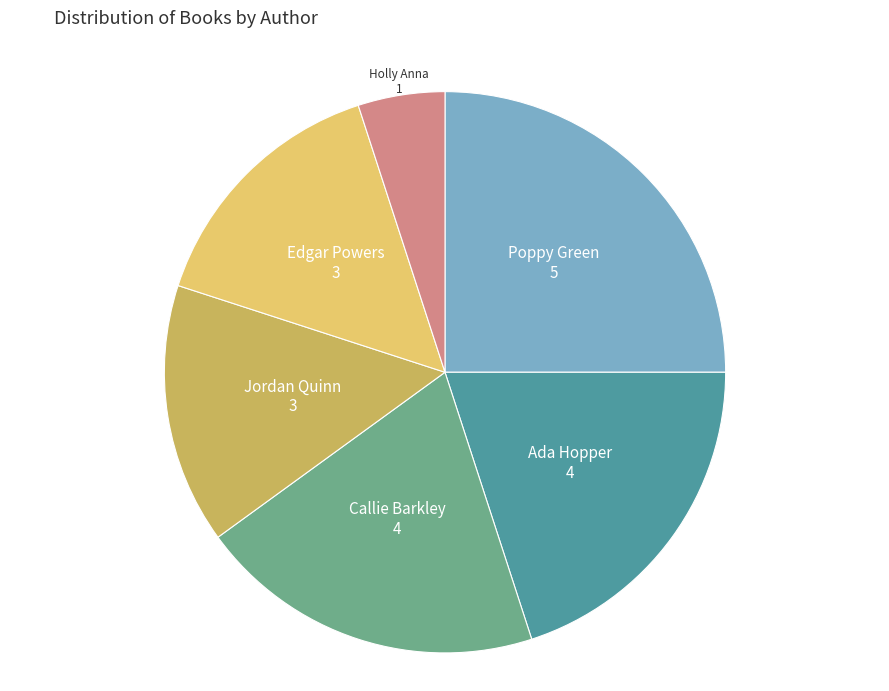

Is there any slice that represents more than half of the pie?

No